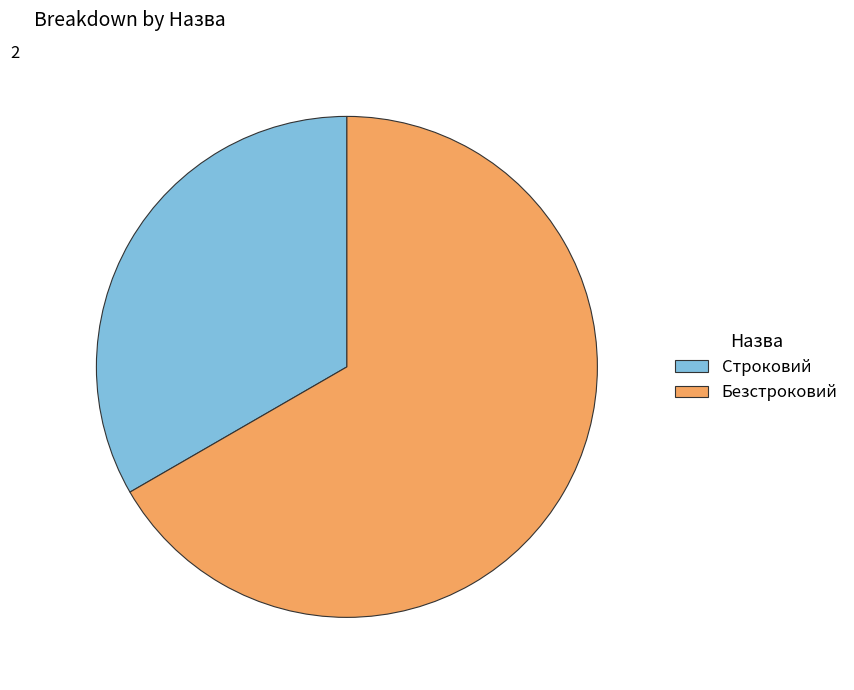

Is it true that Безстроковий is 79% of the pie?

False